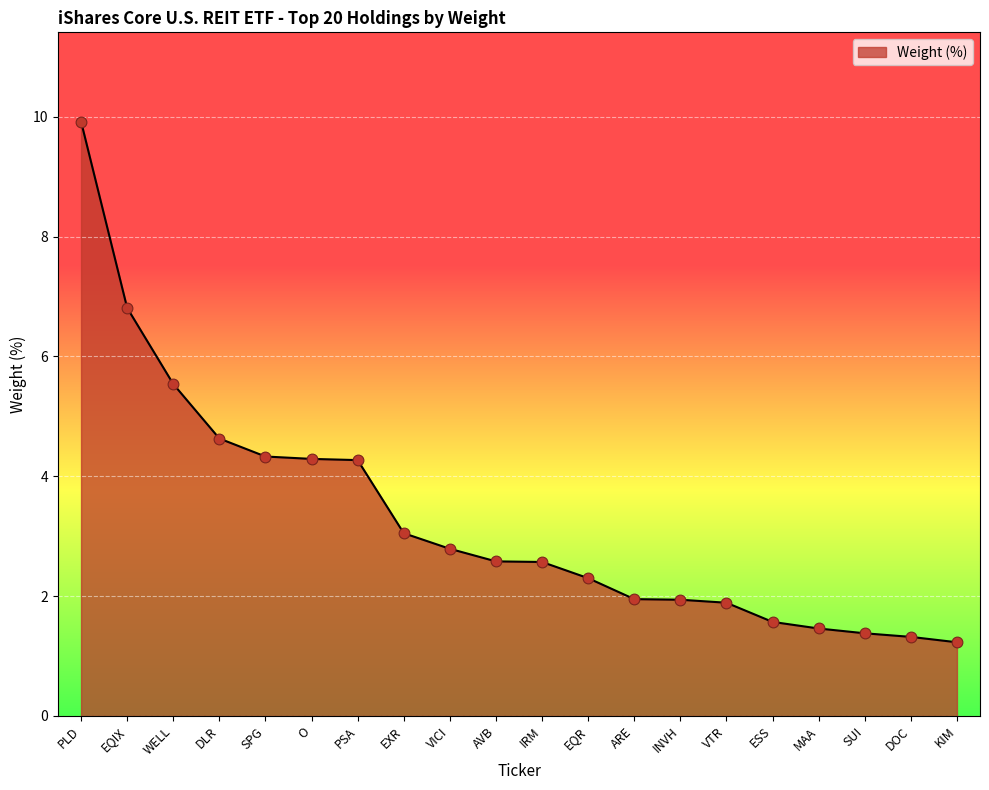

What is the change in value from WELL to DLR?

-0.9